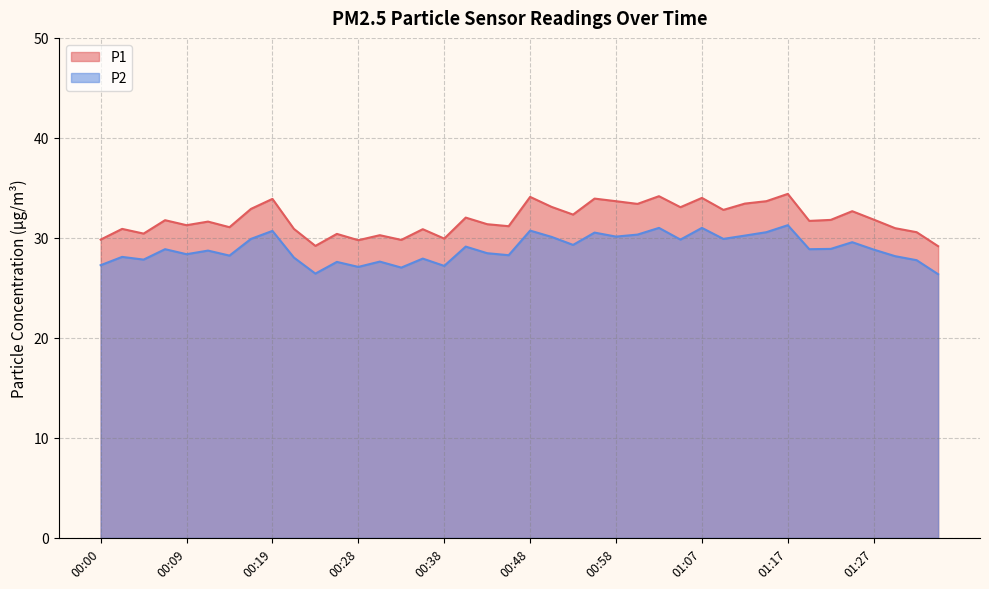

What are all the series names shown in the legend?

P1, P2